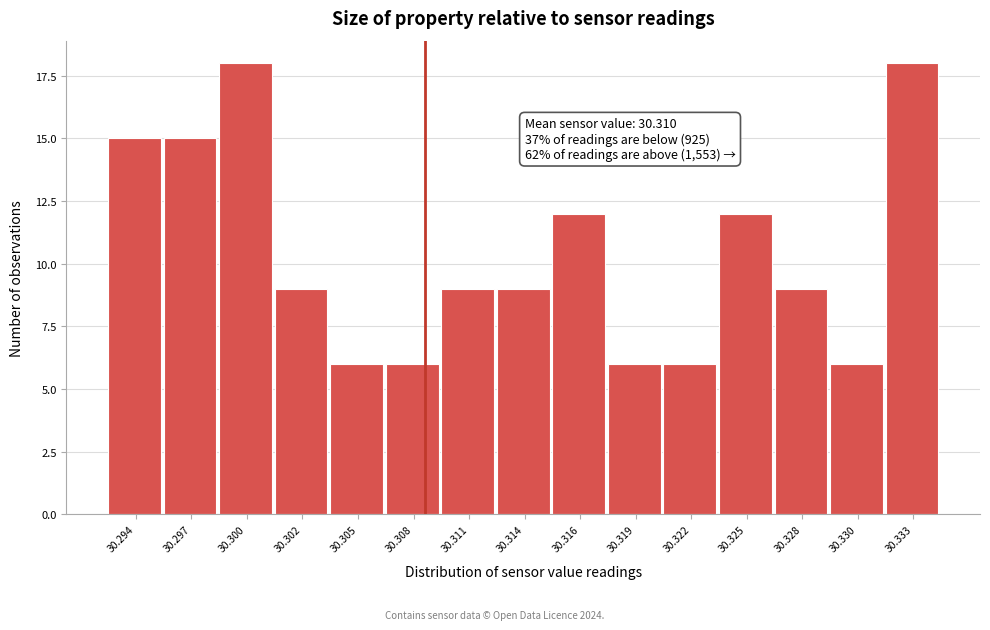

Reading left to right, what are all the values shown in this chart?

15	15	18	9	6	6	9	9	12	6	6	12	9	6	18